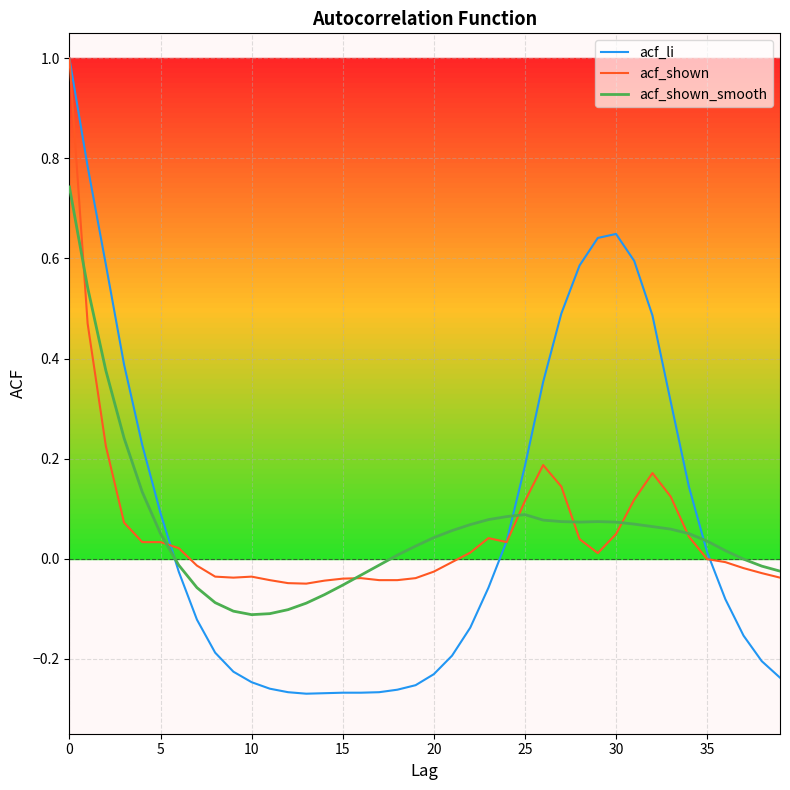

Which series has the largest range (max minus min)?

acf_li